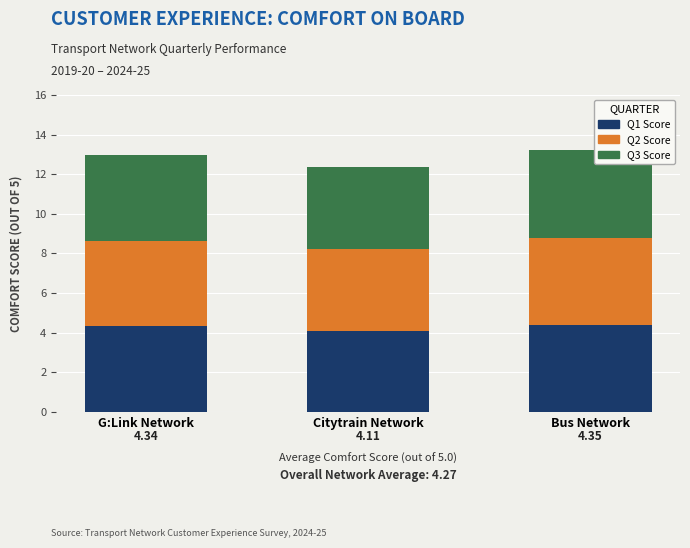

What is the total value across all series at Bus Network?

13.2